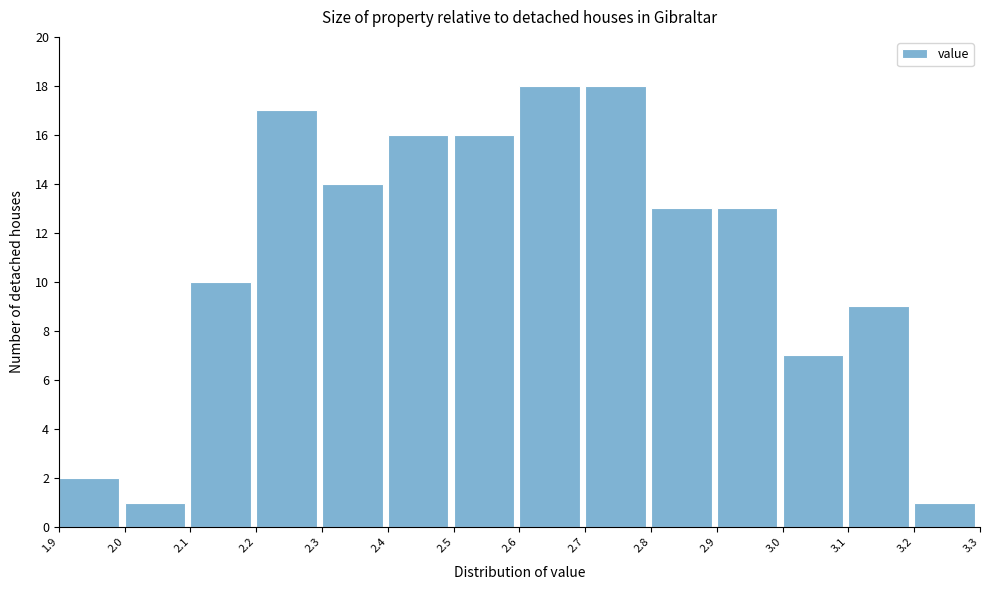

Reading left to right, list every bar in this chart as the range it spans on the x-axis followed by its height. The values are not printed on the chart, so give them approximately, as read against the axis.

1.9 to 2.0: 2
2.0 to 2.1: 1
2.1 to 2.2: 10
2.2 to 2.3: 17
2.3 to 2.4: 14
2.4 to 2.5: 16
2.5 to 2.6: 16
2.6 to 2.7: 18
2.7 to 2.8: 18
2.8 to 2.9: 13
2.9 to 3.0: 13
3.0 to 3.1: 7
3.1 to 3.2: 9
3.2 to 3.3: 1